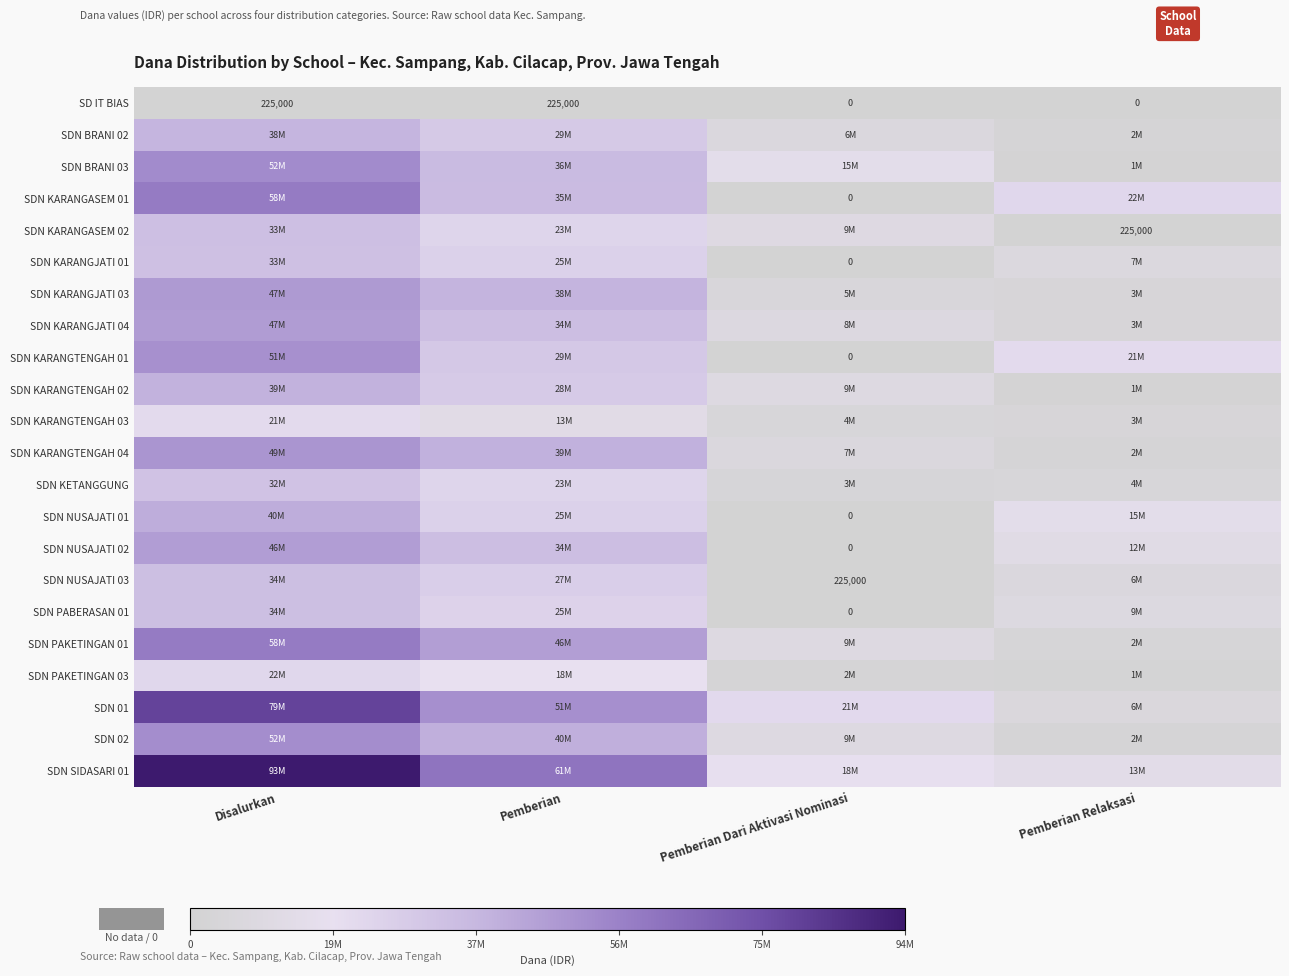

What is the total value across all series at Pemberian Dari Aktivasi Nominasi?

131625000